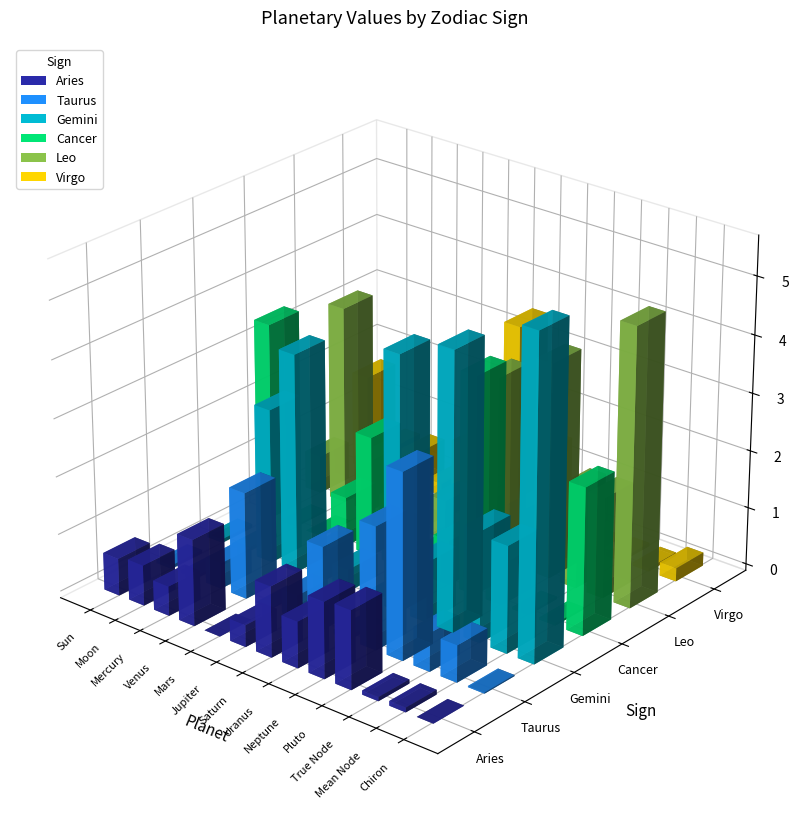

Reading right to left, list all the values displayed in this chart.

Aries: Chiron=0.0	Mean Node=0.1	True Node=0.1	Pluto=1.4	Neptune=1.3	Uranus=0.8	Saturn=1.2	Jupiter=0.4	Mars=0.0	Venus=1.5	Mercury=0.5	Moon=0.7	Sun=0.6
Taurus: Chiron=0.0	Mean Node=0.6	True Node=0.7	Pluto=3.2	Neptune=2.1	Uranus=0.1	Saturn=1.4	Jupiter=0.4	Mars=0.0	Venus=1.8	Mercury=0.4	Moon=0.0	Sun=0.1
Gemini: Chiron=5.6	Mean Node=1.9	True Node=1.9	Pluto=4.8	Neptune=1.0	Uranus=4.4	Saturn=0.0	Jupiter=0.4	Mars=0.5	Venus=3.8	Mercury=2.7	Moon=0.1	Sun=0.1
Cancer: Chiron=2.6	Mean Node=0.0	True Node=0.0	Pluto=0.7	Neptune=3.8	Uranus=0.8	Saturn=0.3	Jupiter=0.6	Mars=2.1	Venus=0.9	Mercury=0.0	Moon=0.0	Sun=3.4
Leo: Chiron=4.8	Mean Node=1.8	True Node=1.7	Pluto=3.7	Neptune=1.0	Uranus=3.2	Saturn=0.5	Jupiter=0.7	Mars=0.0	Venus=0.4	Mercury=0.9	Moon=3.5	Sun=0.7
Virgo: Chiron=0.2	Mean Node=0.1	True Node=0.1	Pluto=0.0	Neptune=0.1	Uranus=1.4	Saturn=3.5	Jupiter=0.0	Mars=1.1	Venus=0.2	Mercury=0.6	Moon=0.5	Sun=1.7